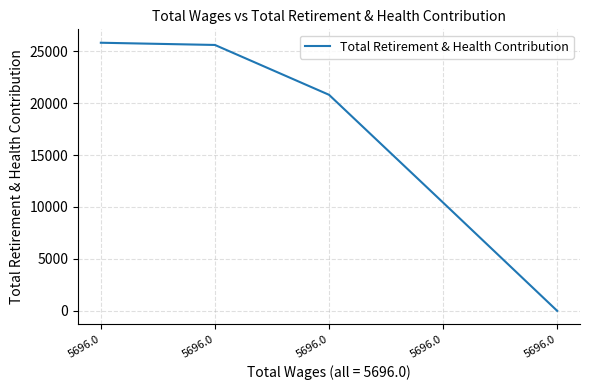

Is this an area chart (filled region under the line)?

No